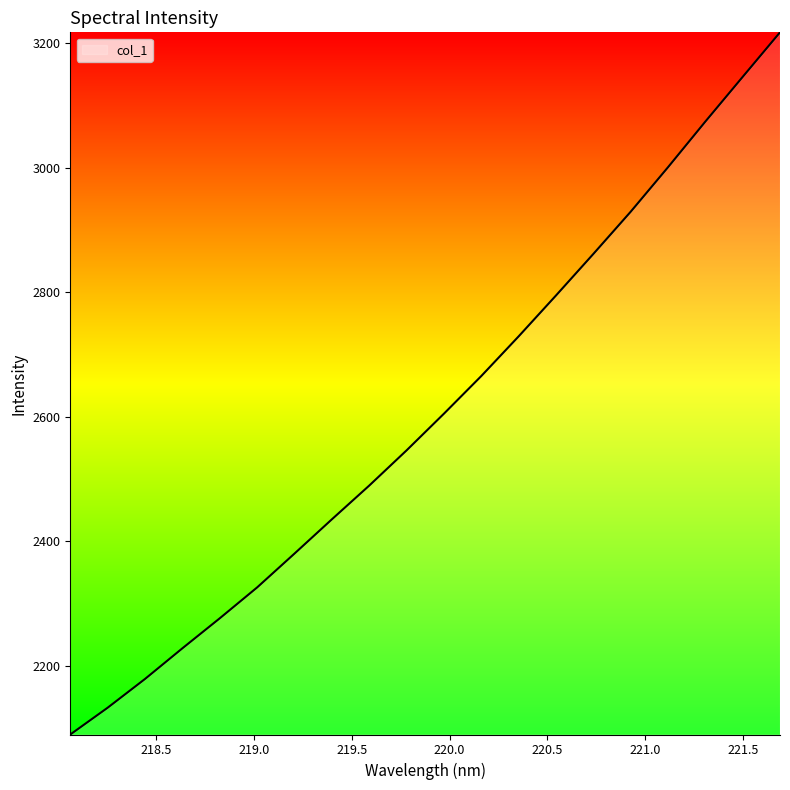

What is the maximum value shown in the chart?

3217.2